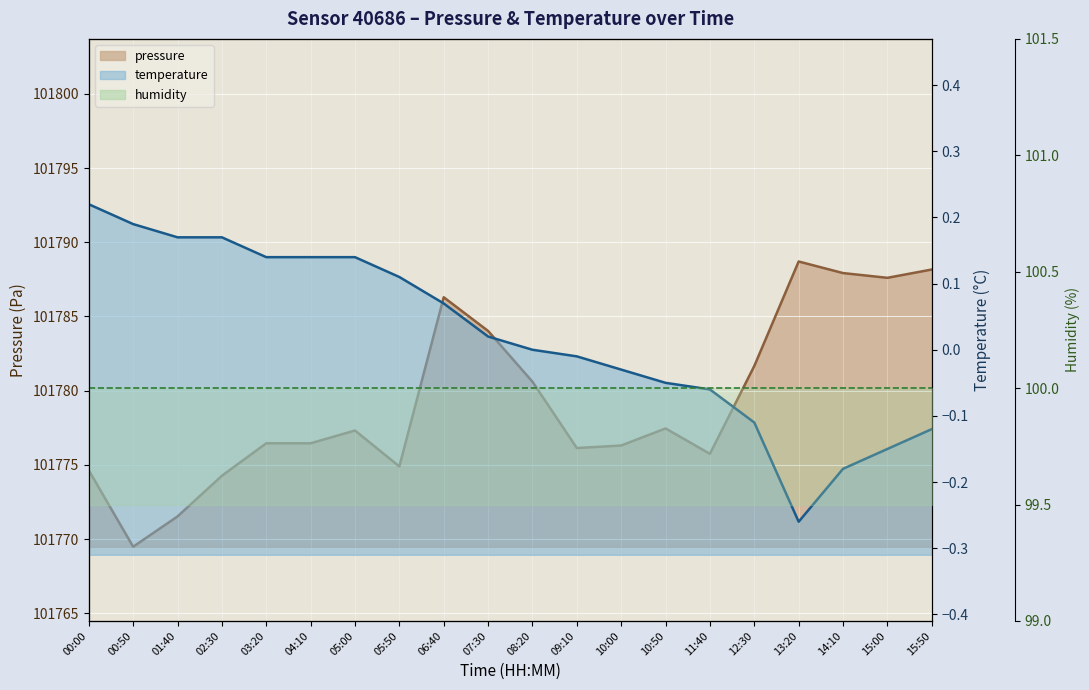

Is the value of temperature at 03:20 greater than the value of pressure at 15:00?

No